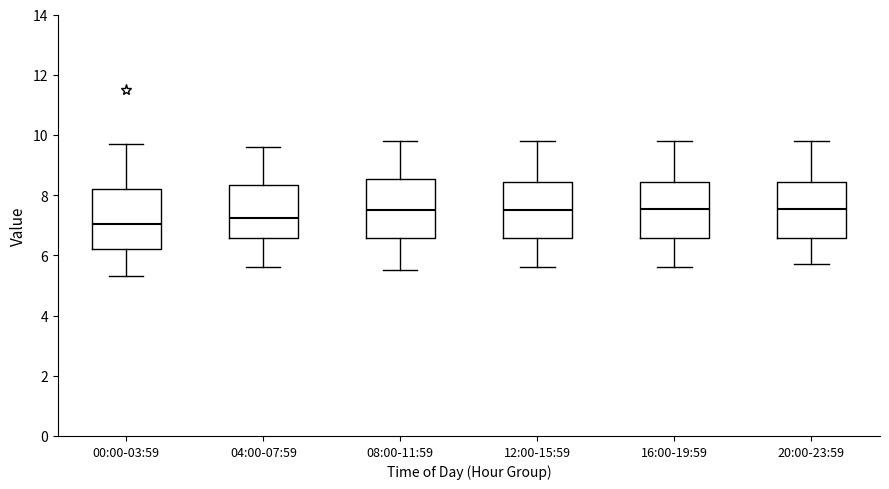

Reading left to right, read every box against the y-axis: the position of its median line, the range the box covers, and the ends of its whiskers. The values are not printed on the chart, so give them approximately, as read against the axis.

00:00-03:59: median 7.0, box 6.2 to 8.2, whiskers 5.4 to 9.8
04:00-07:59: median 7.2, box 6.6 to 8.4, whiskers 5.6 to 9.6
08:00-11:59: median 7.6, box 6.6 to 8.6, whiskers 5.6 to 9.8
12:00-15:59: median 7.6, box 6.6 to 8.4, whiskers 5.6 to 9.8
16:00-19:59: median 7.6, box 6.6 to 8.4, whiskers 5.6 to 9.8
20:00-23:59: median 7.6, box 6.6 to 8.4, whiskers 5.8 to 9.8